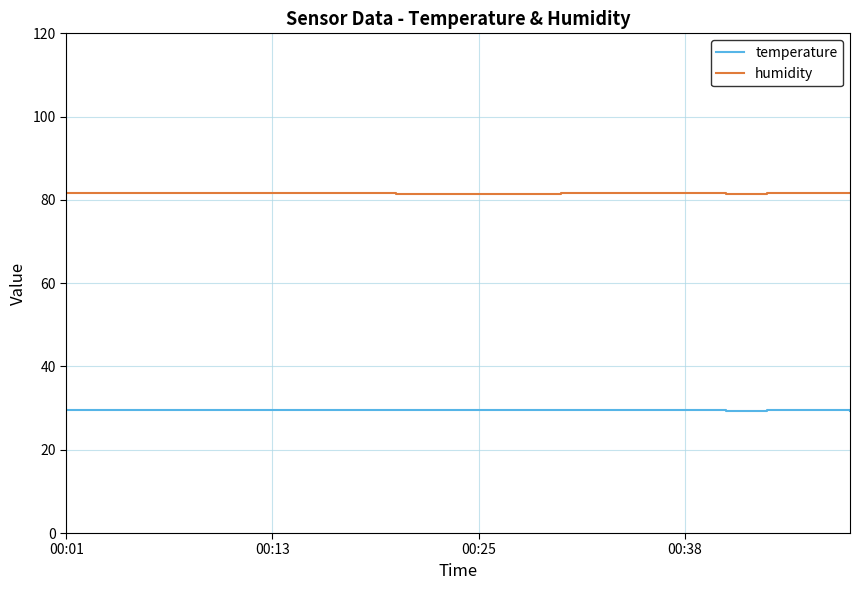

At how many categories does at least one series exceed 51?

20